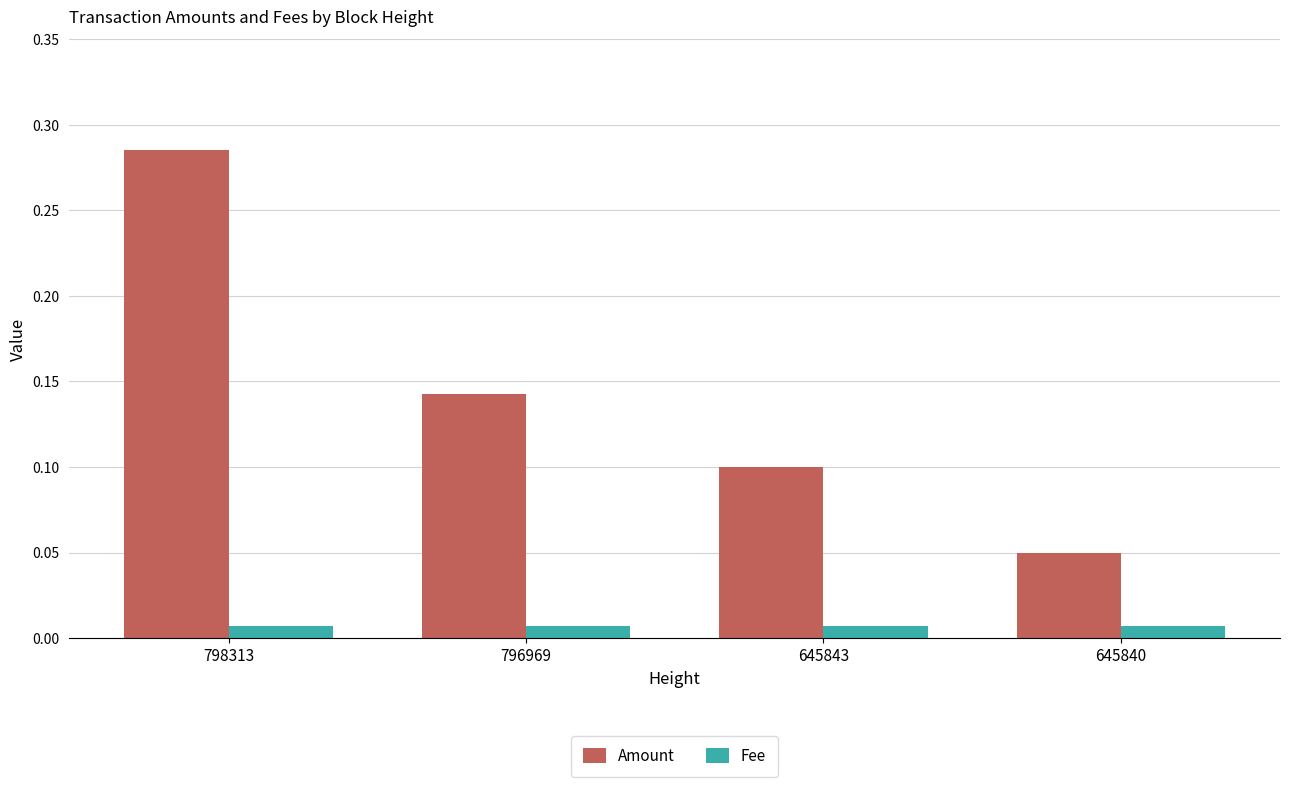

Rank the series at 798313 from lowest to highest value.

Fee, Amount